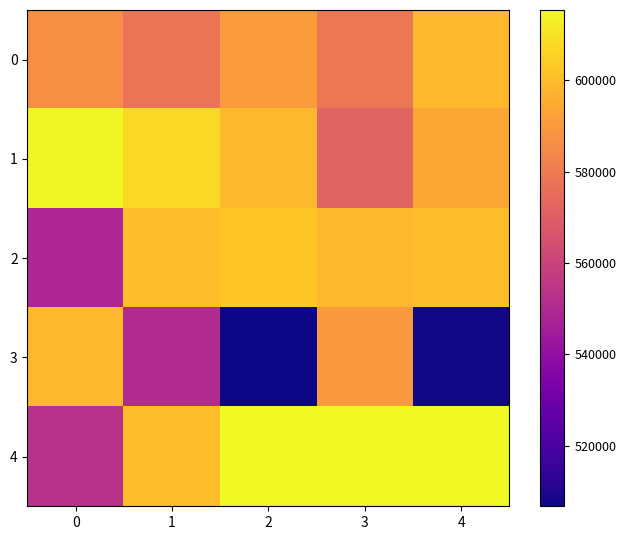

List the series in order of their peak value, lowest first.

0, 3, 2, 1, 4